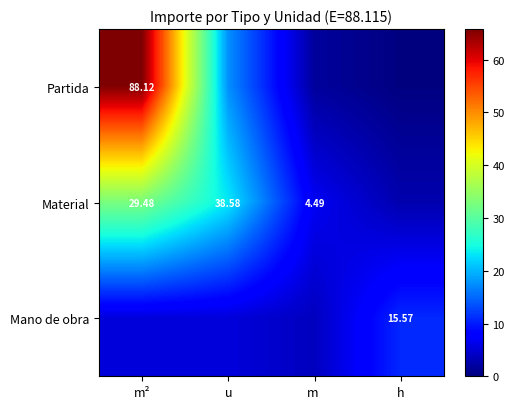

Rank the categories by Partida value from highest to lowest.

m², u, m, h